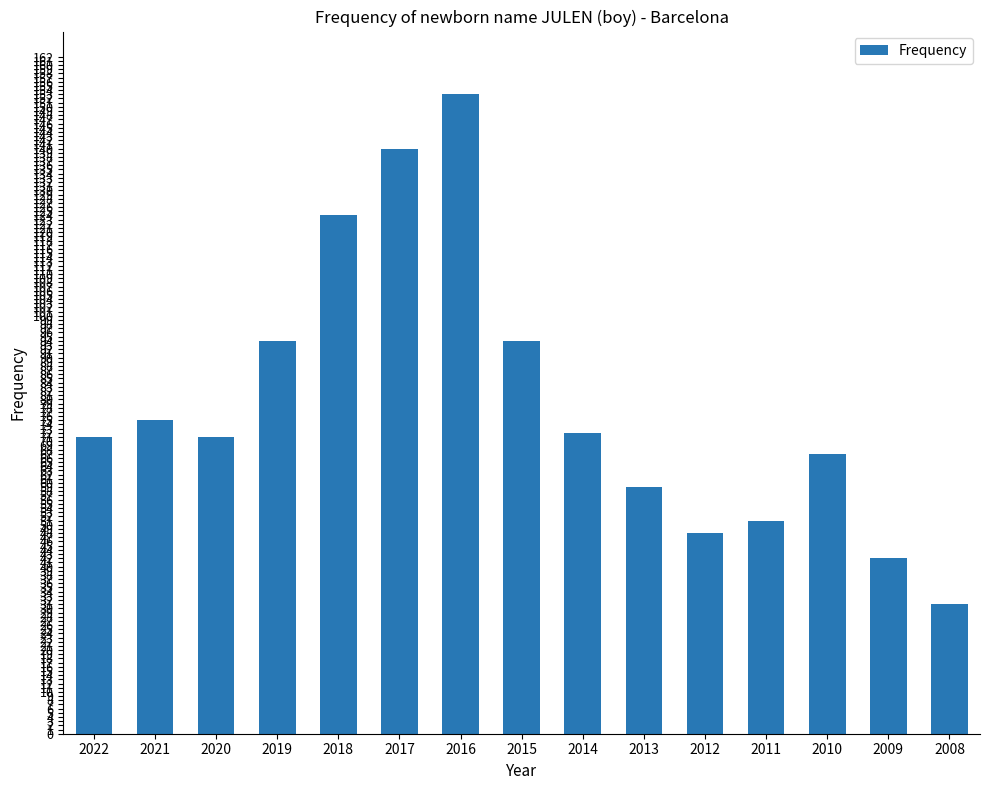

Is it true that the value at 2021 is 127?

False